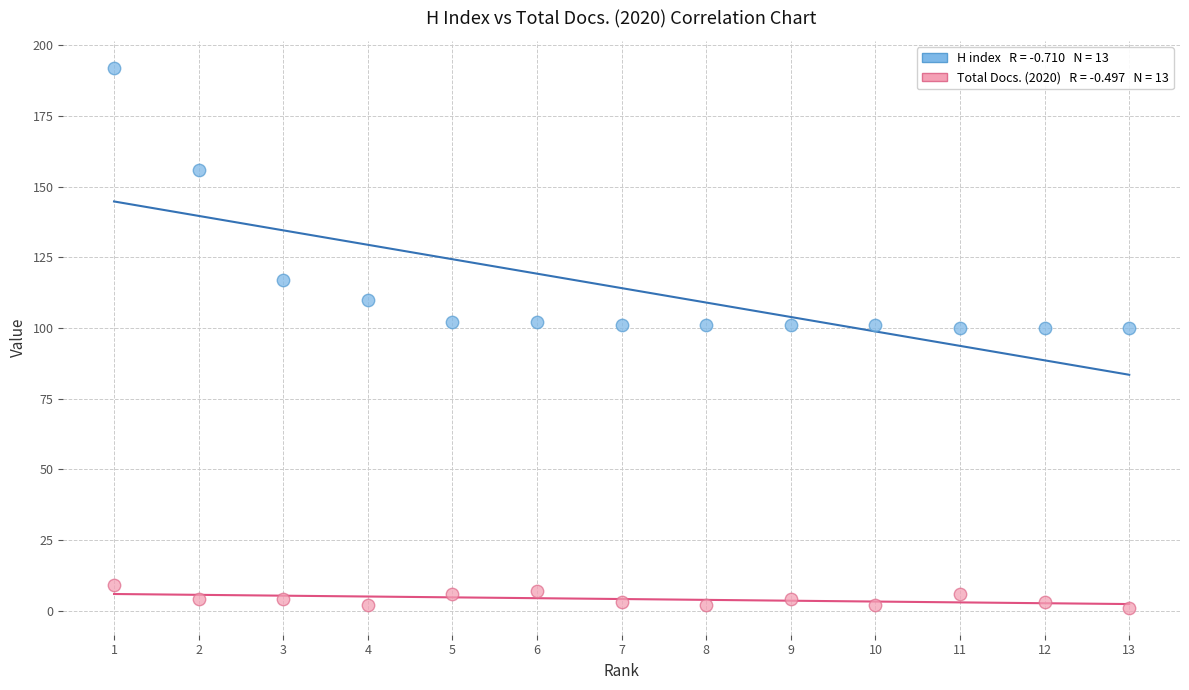

Across all data points, what is the range of X values (max minus min)?

12